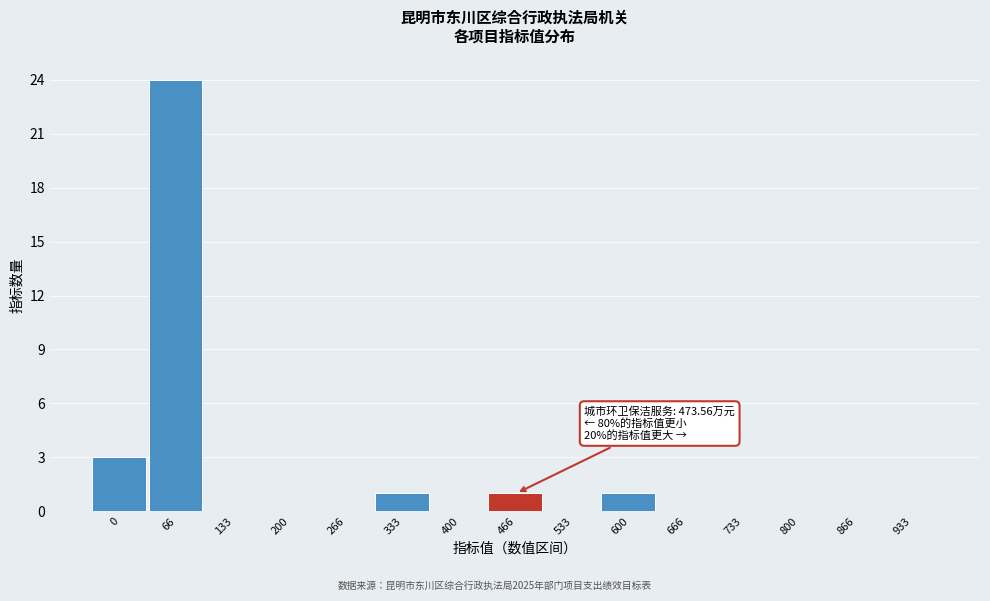

Reading left to right, extract all data points from this chart.

0=3	66=24	133=0	200=0	266=0	333=1	400=0	466=1	533=0	600=1	666=0	733=0	800=0	866=0	933=0